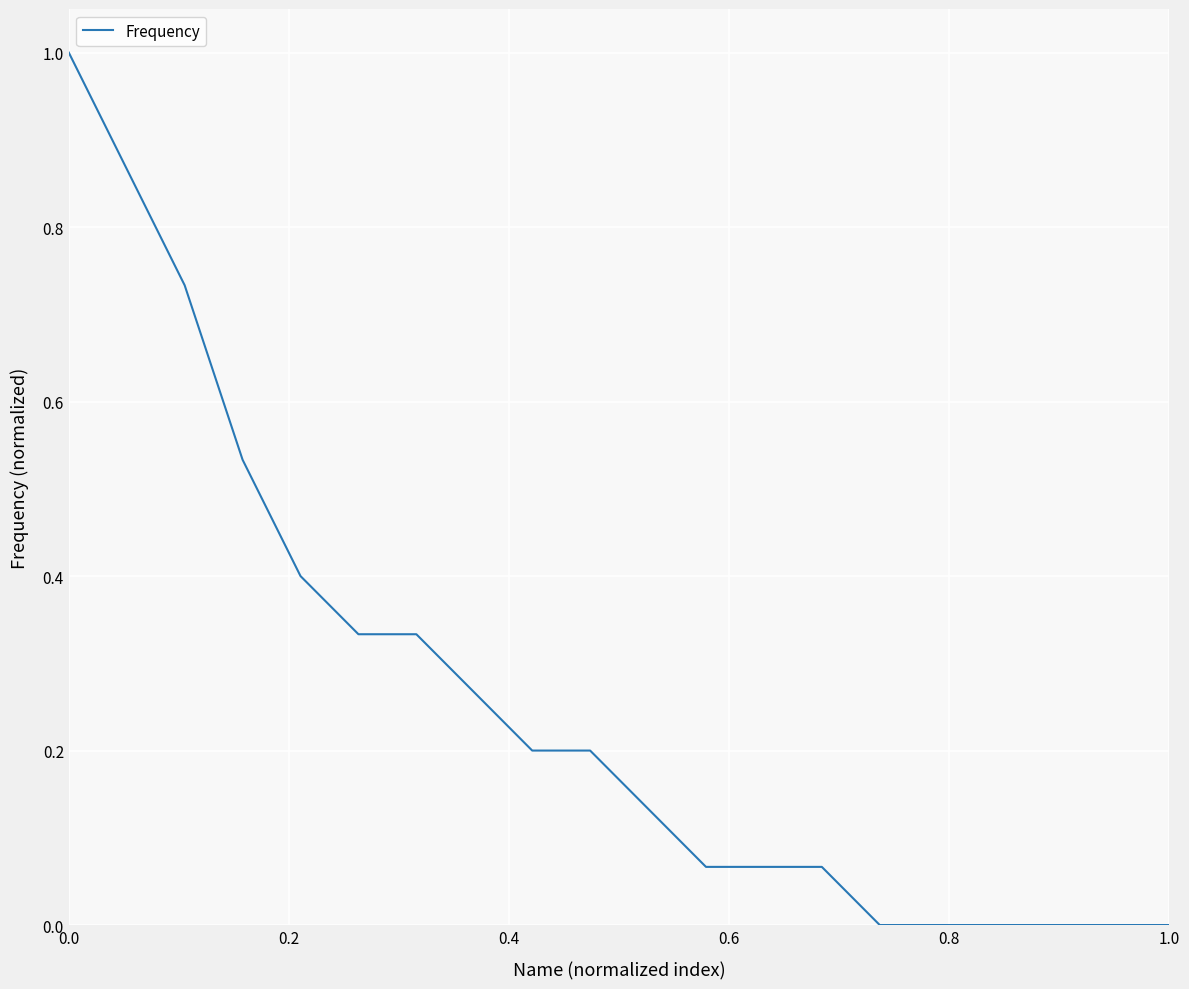

What is the difference between the maximum and minimum values?

1.0